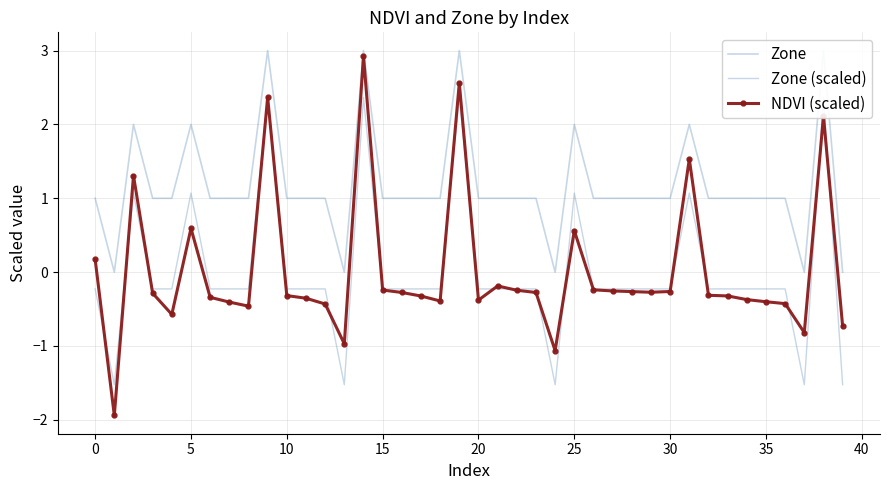

True or false: NDVI (scaled) and Zone cross at least once.

False